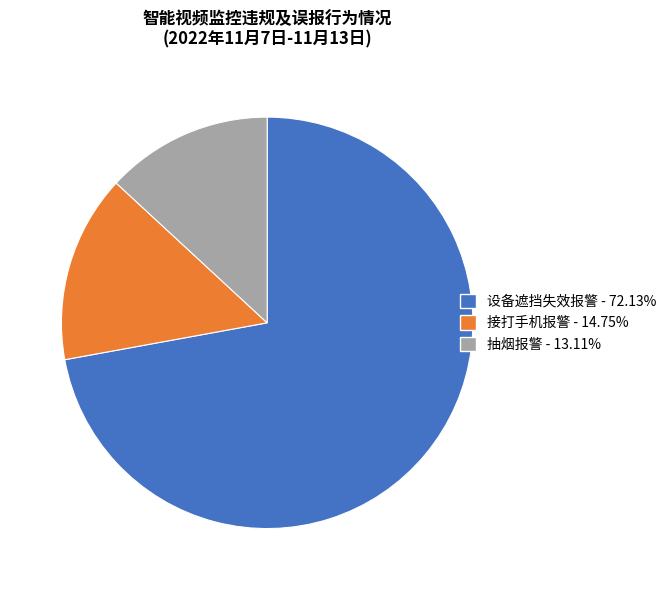

Does 接打手机报警 - 14.75% account for over 50% of the chart?

No